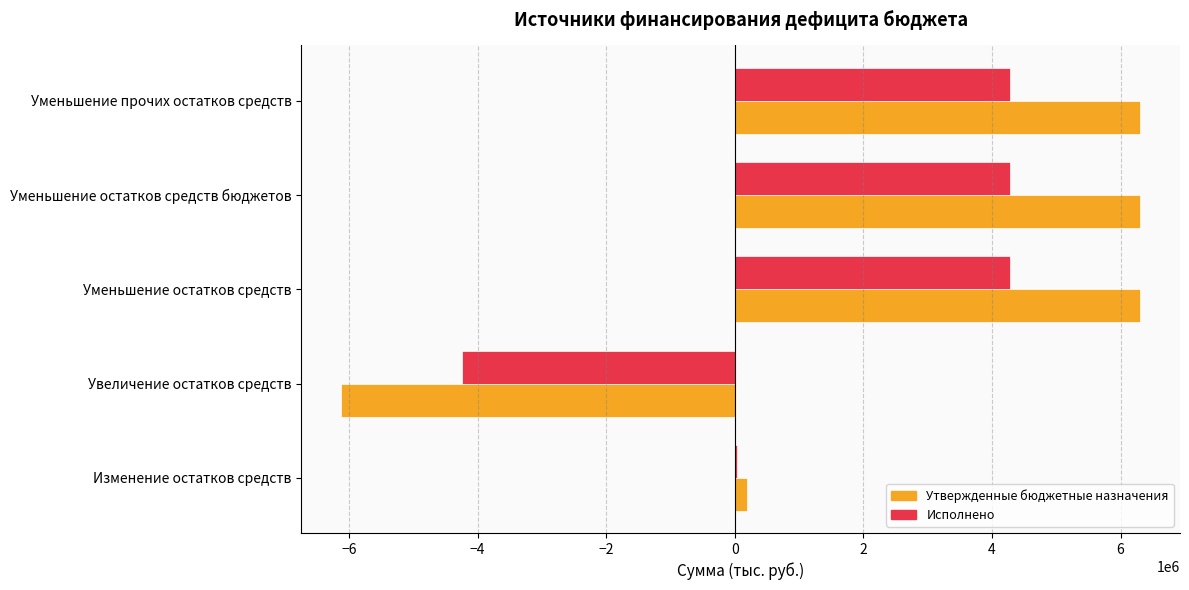

The Исполнено series shows 2735860.5 at Уменьшение прочих остатков средств. True or false?

False